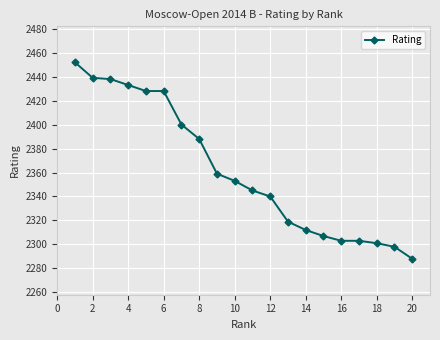

What is the difference between the second highest and second lowest values?

141